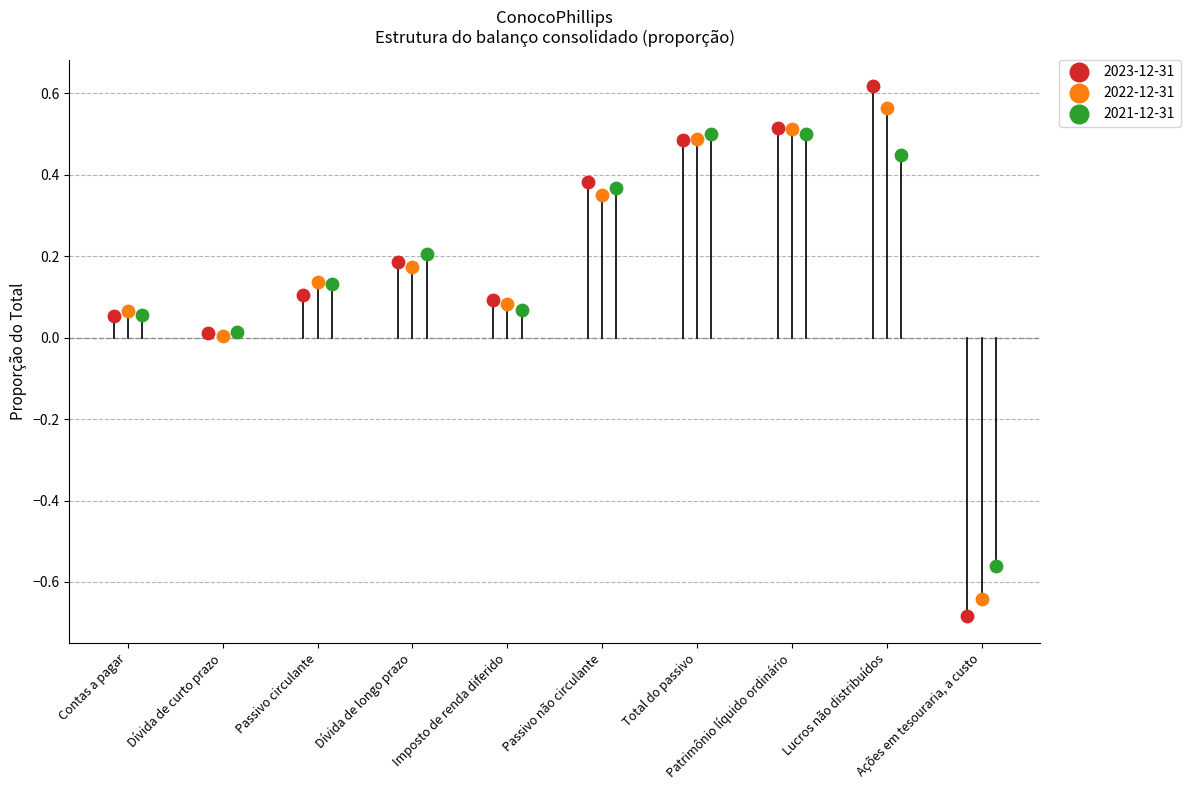

What are all the series names shown in the legend?

2023-12-31, 2022-12-31, 2021-12-31